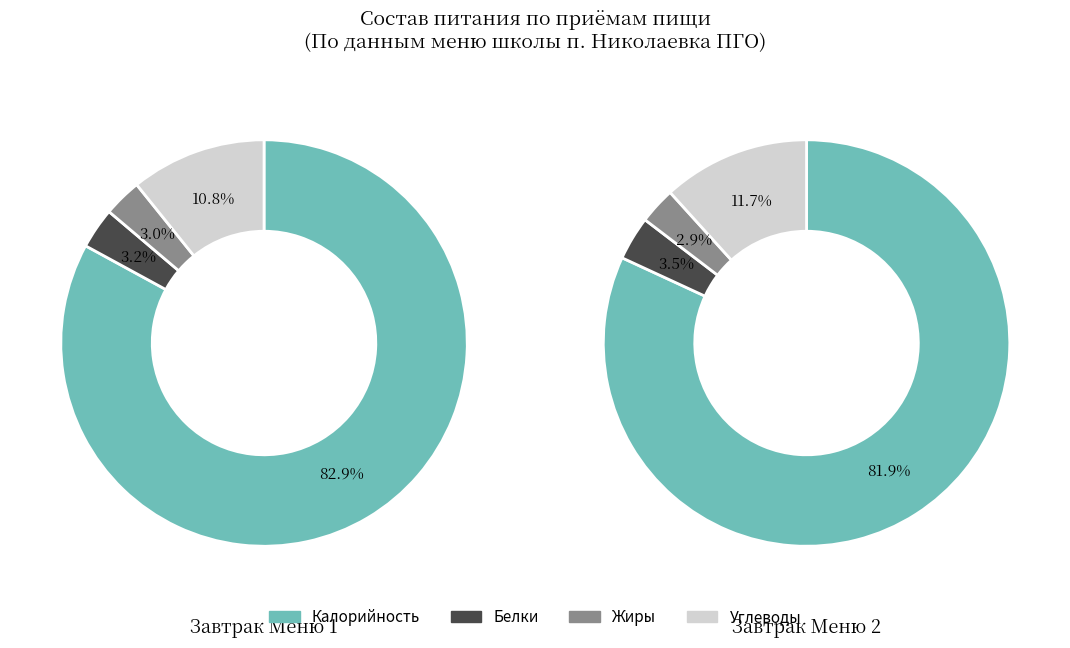

What percentage do Углеводы and Белки together represent?

14.0%